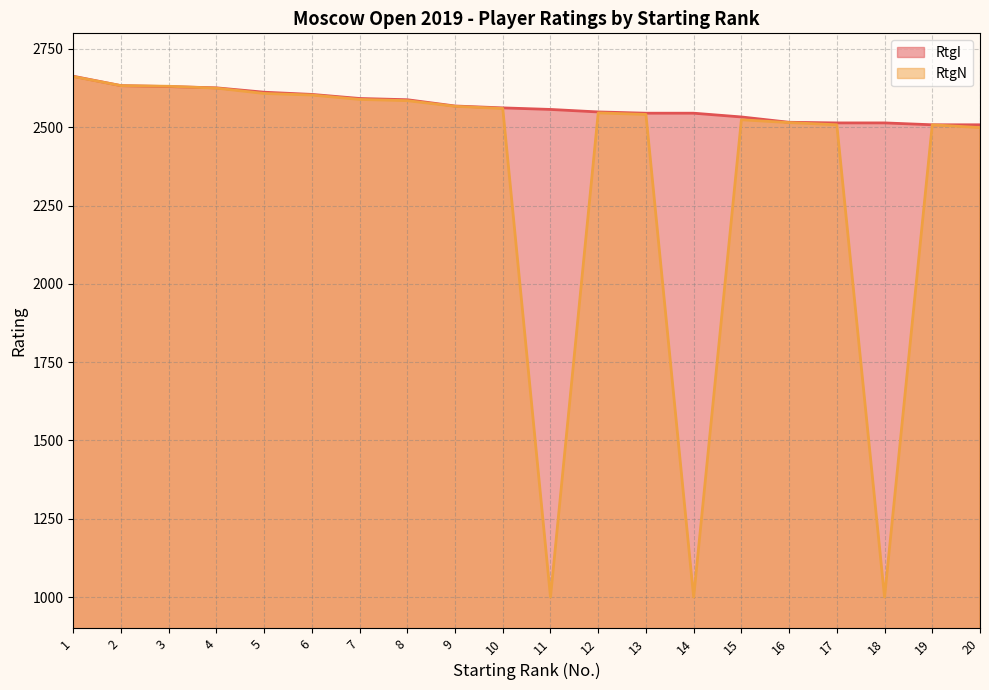

What is the smallest value displayed?

1000